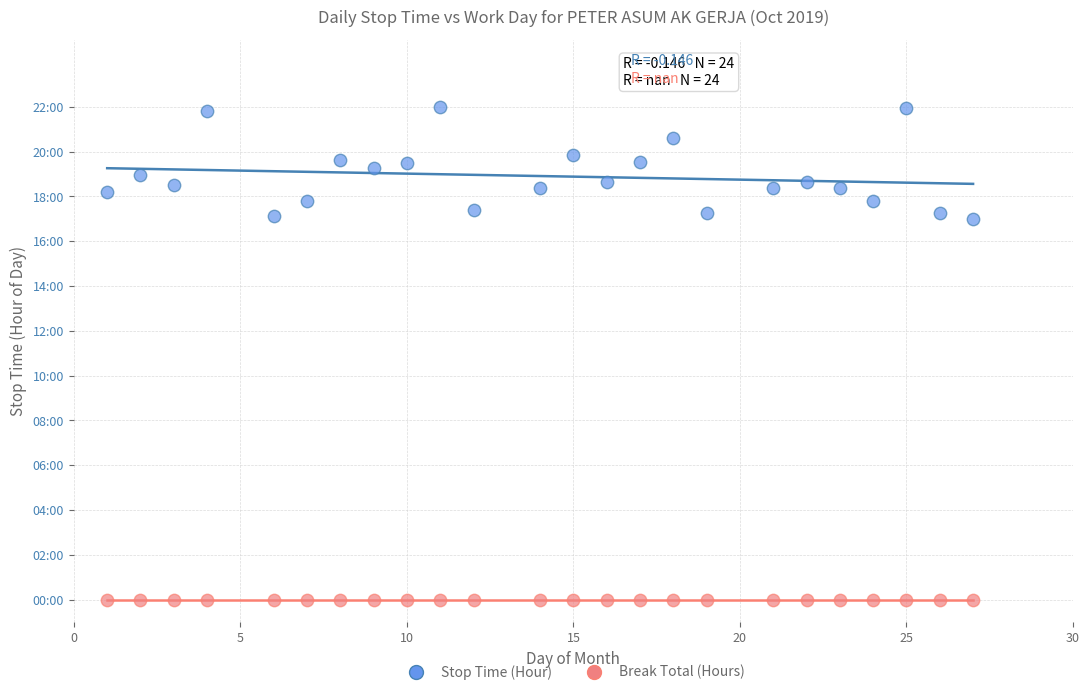

Which series reaches the minimum Y coordinate?

Break Total (Hours)